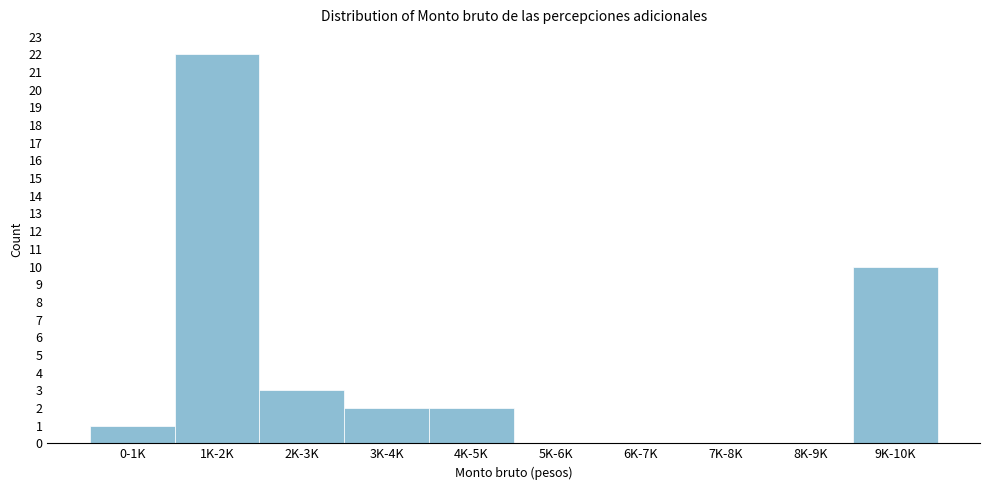

Reading left to right, extract all data points from this chart.

0-1K=1	1K-2K=22	2K-3K=3	3K-4K=2	4K-5K=2	5K-6K=0	6K-7K=0	7K-8K=0	8K-9K=0	9K-10K=10